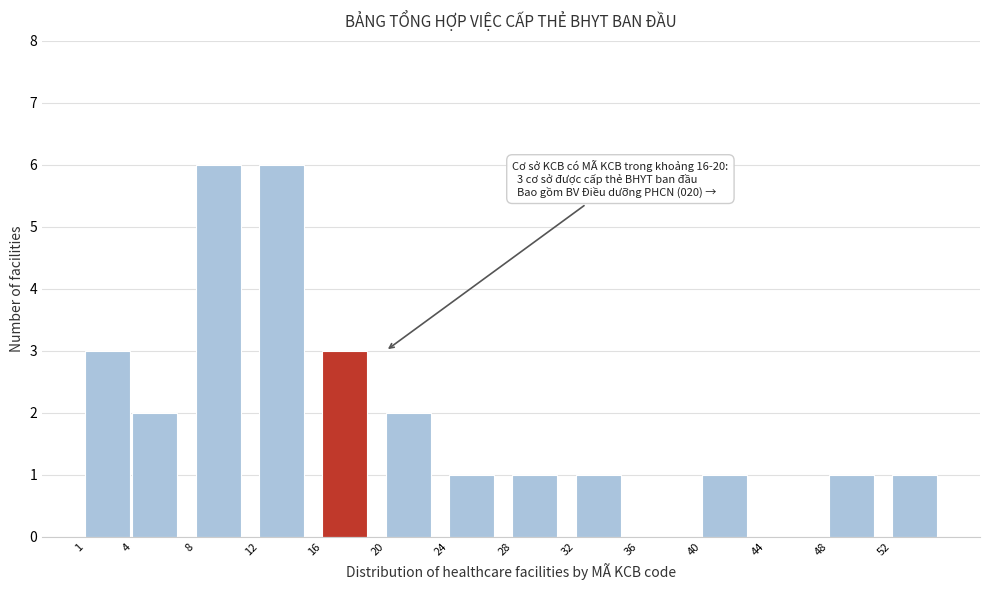

Reading left to right, what are all the values shown in this chart?

1=3	4=2	8=6	12=6	16=3	20=2	24=1	28=1	32=1	36=0	40=1	44=0	48=1	52=1